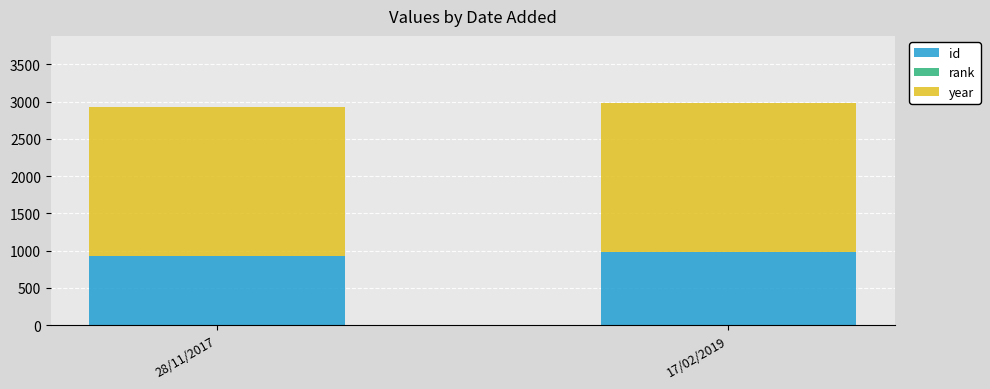

The id series shows 1299 at 28/11/2017. True or false?

False